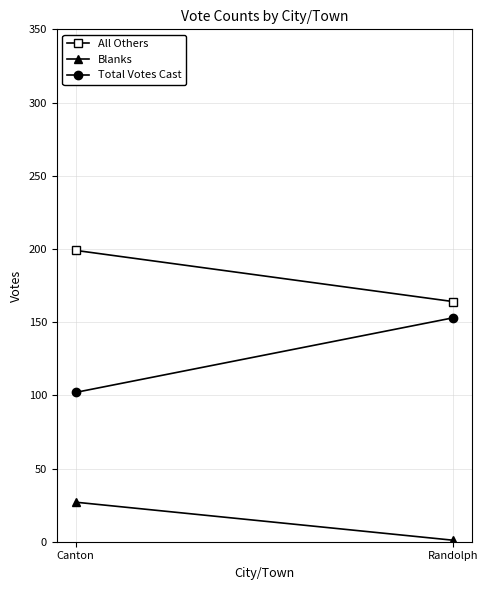

List the series in order of their overall mean, lowest first.

Blanks, Total Votes Cast, All Others